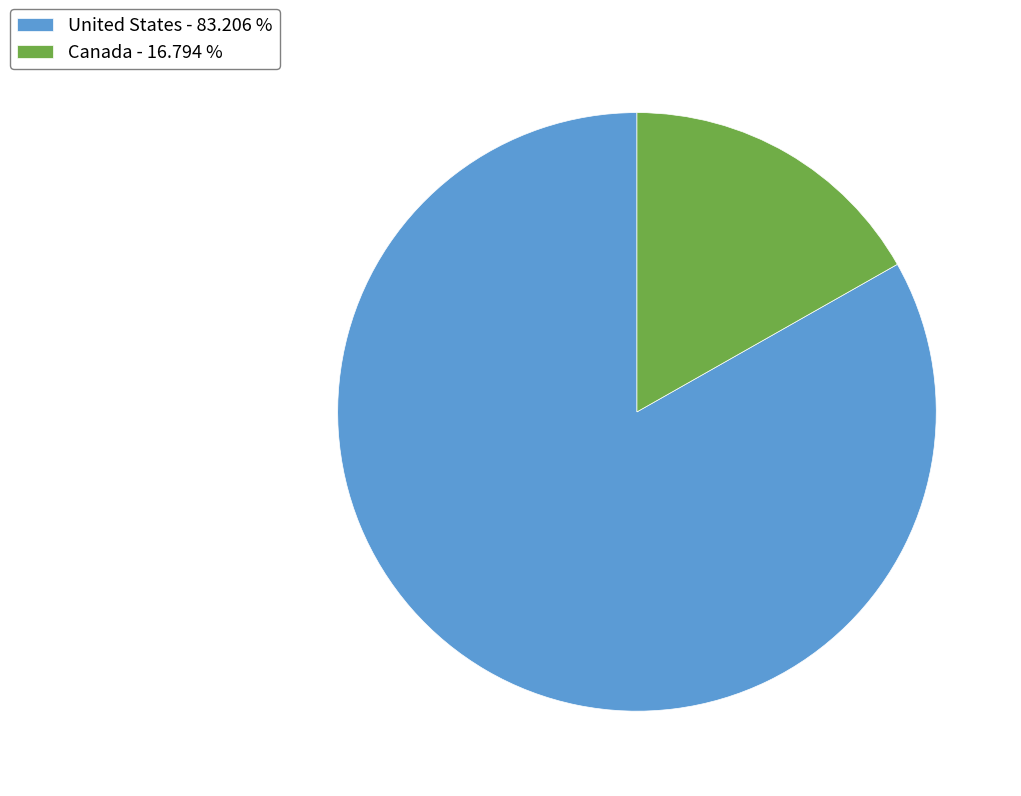

How many segments does this pie chart have?

2